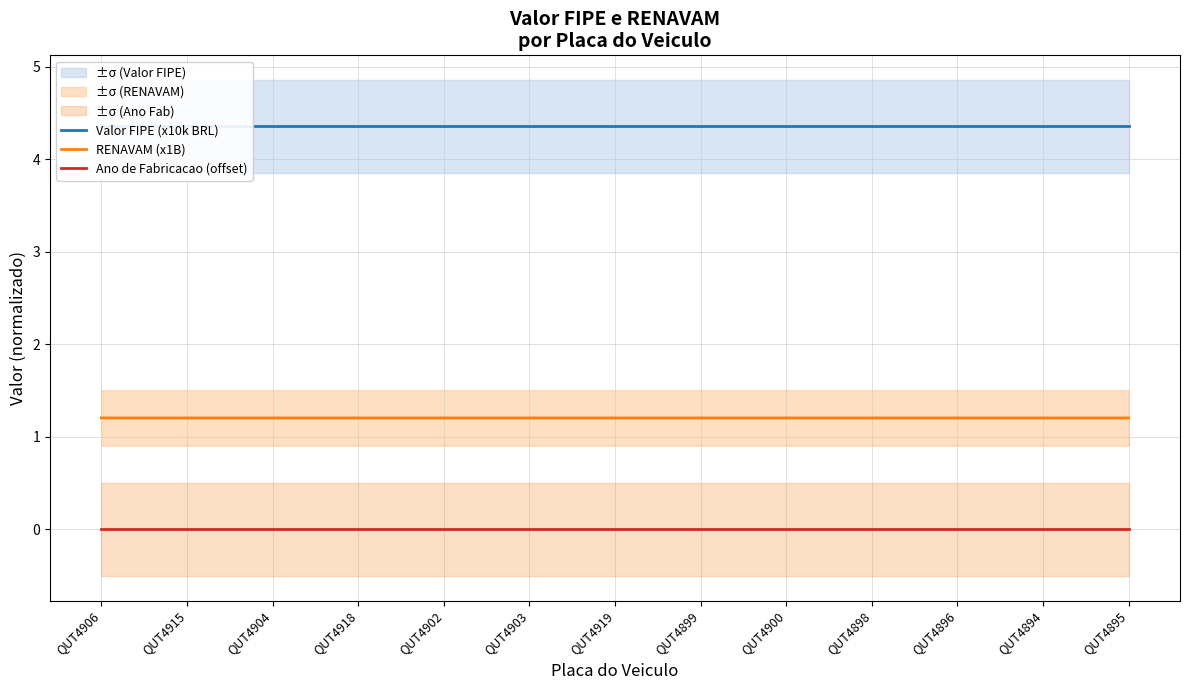

What is the greatest value displayed?

4.4